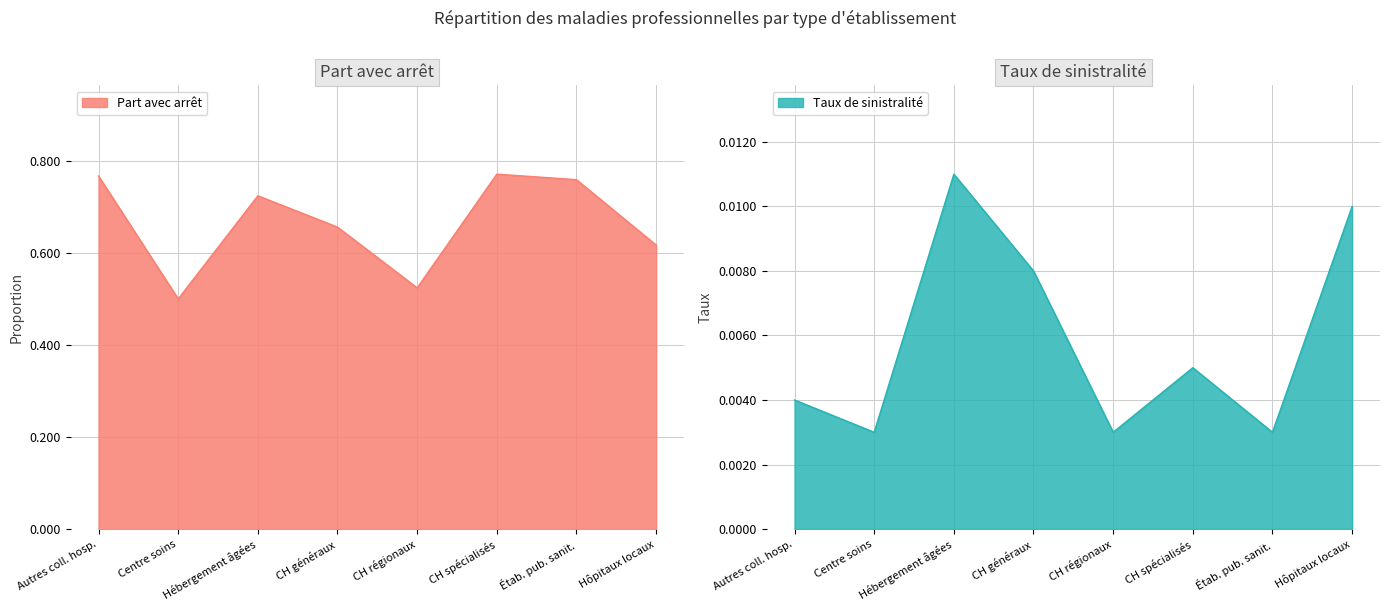

True or false: Taux de sinistralité and Part avec arrêt intersect in this chart.

False